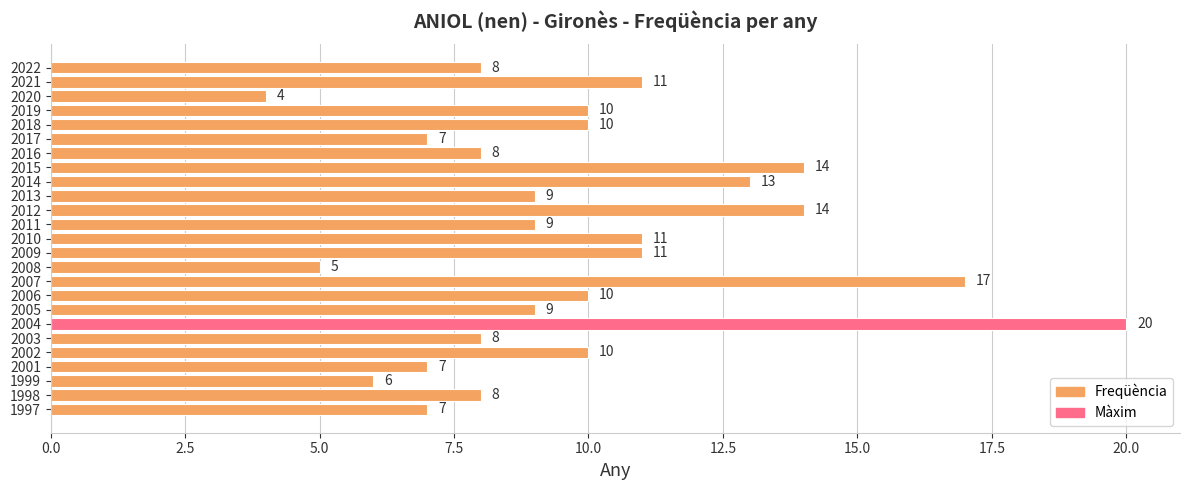

What is the ratio of the value at 2021 to the value at 2022?

1.4